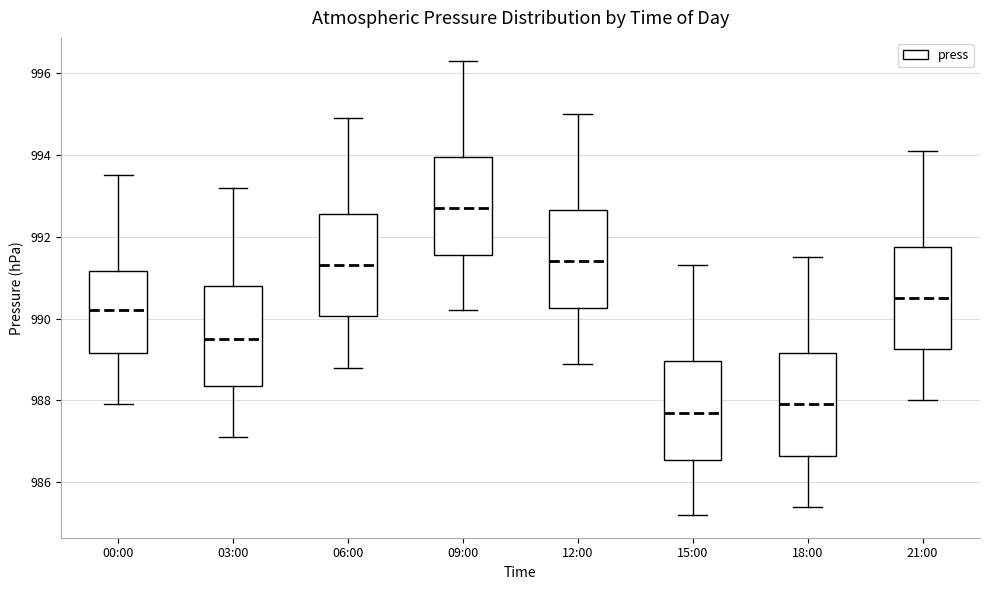

Which box has the highest median line?

09:00